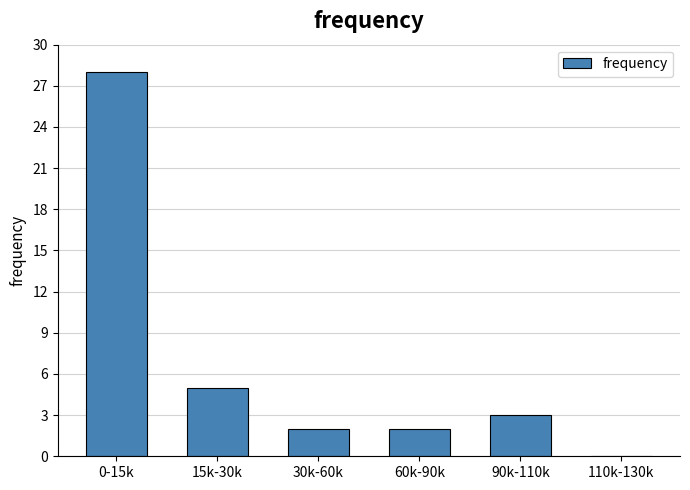

Reading left to right, list all the values displayed in this chart.

0-15k=28	15k-30k=5	30k-60k=2	60k-90k=2	90k-110k=3	110k-130k=0